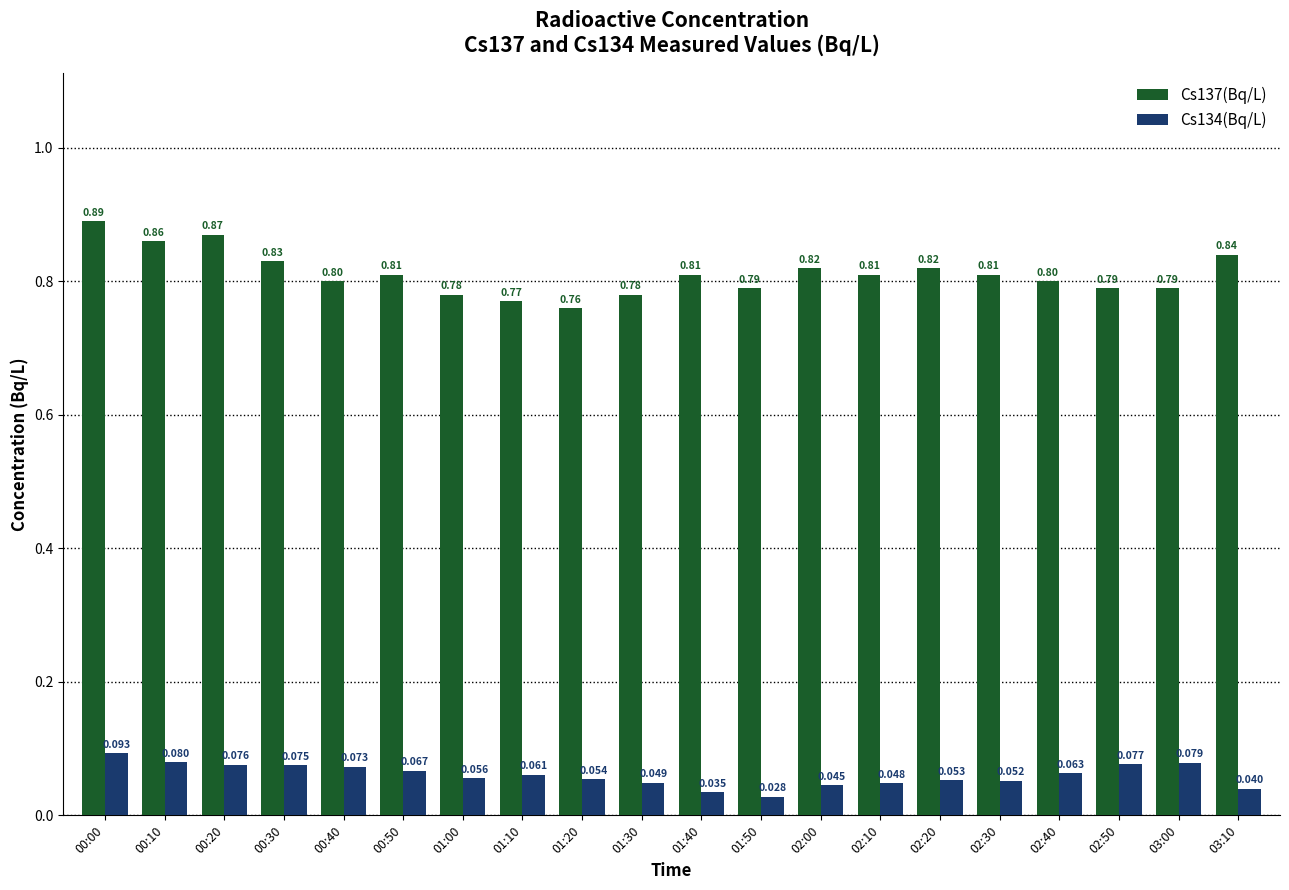

Is it true that Cs134(Bq/L) equals 0.0 at 02:10?

True